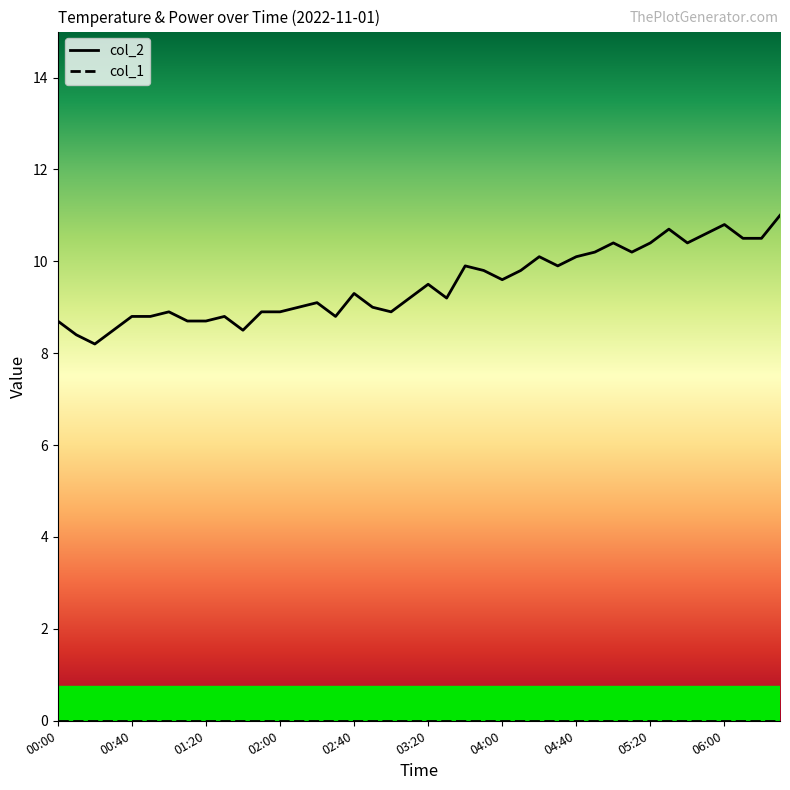

The col_1 series shows 0.0 at 03:20. True or false?

True